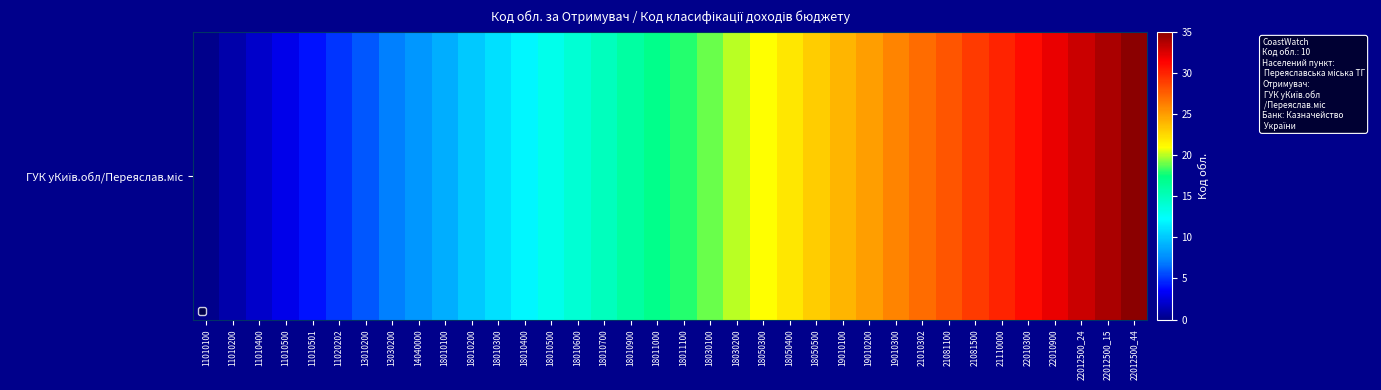

How many categories are shown in the chart?

36